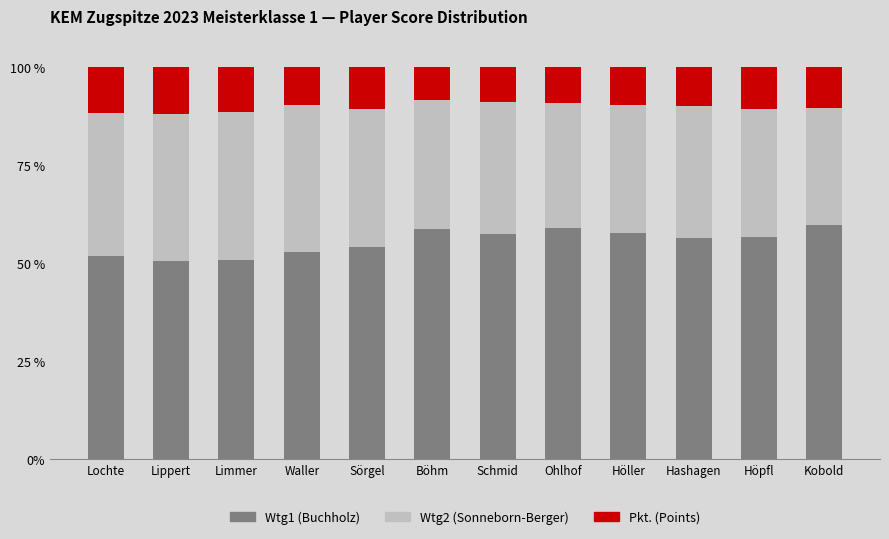

Are the bars grouped side by side (vs. stacked)?

No